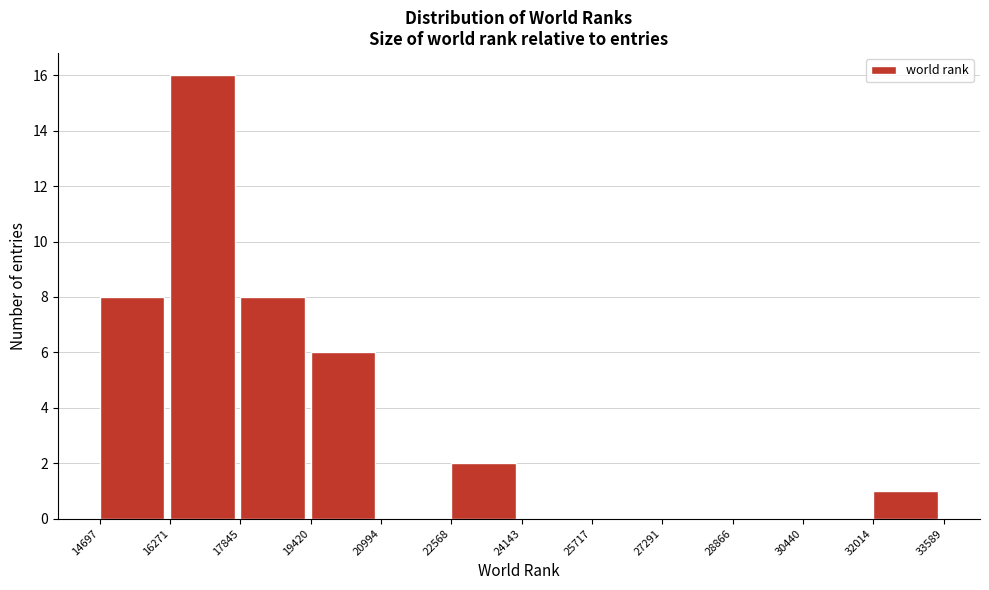

Reading left to right, transcribe this chart: for each bar, give the range it covers on the x-axis and its height. The values are not printed on the chart, so give them approximately, as read against the axis.

14697 to 16271: 8
16271 to 17845: 16
17845 to 19420: 8
19420 to 20994: 6
20994 to 22568: 0
22568 to 24143: 2
24143 to 25717: 0
25717 to 27291: 0
27291 to 28866: 0
28866 to 30440: 0
30440 to 32014: 0
32014 to 33589: 1